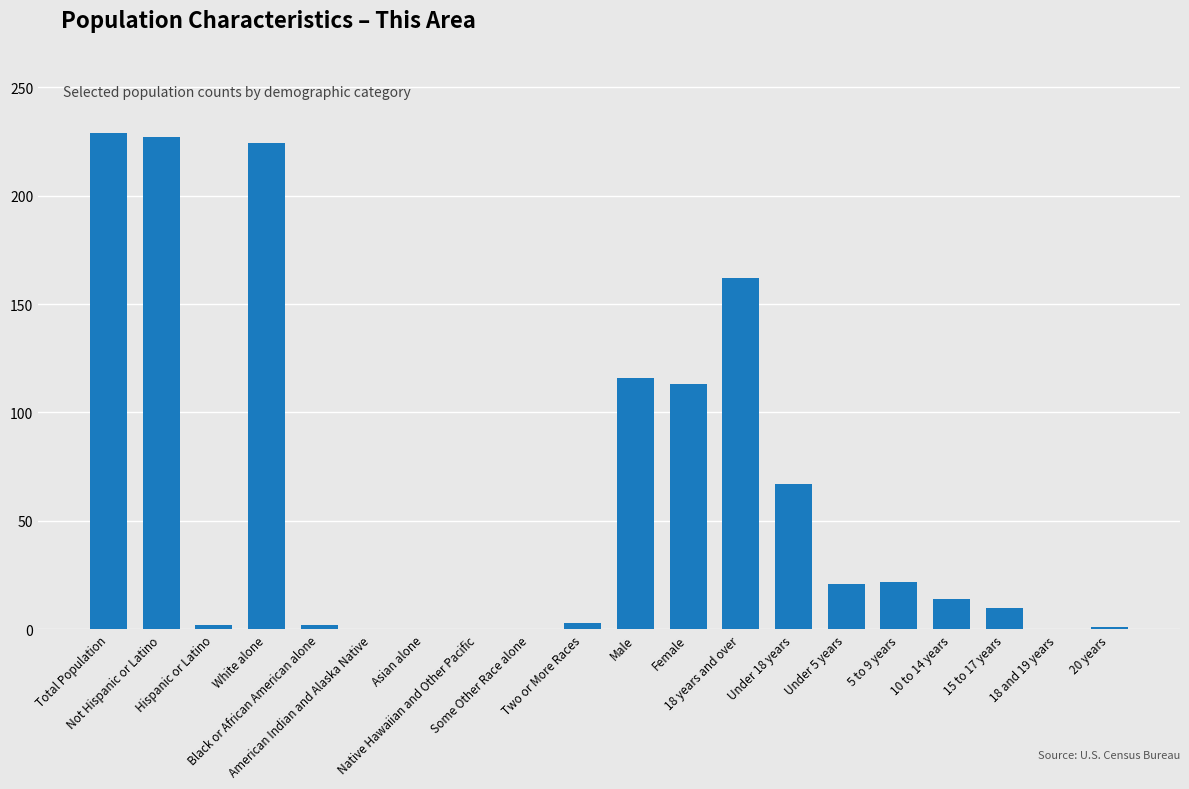

How many data points does each series have?

20